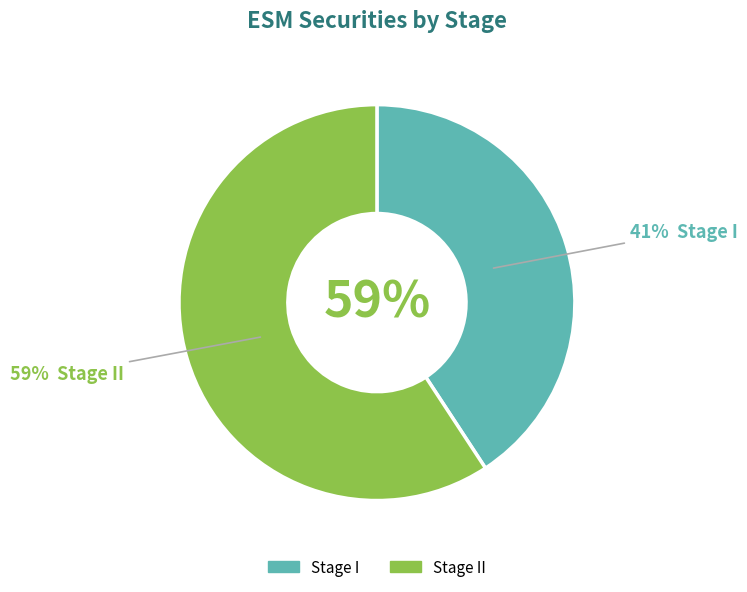

Rank the categories by value from highest to lowest.

Stage II, Stage I